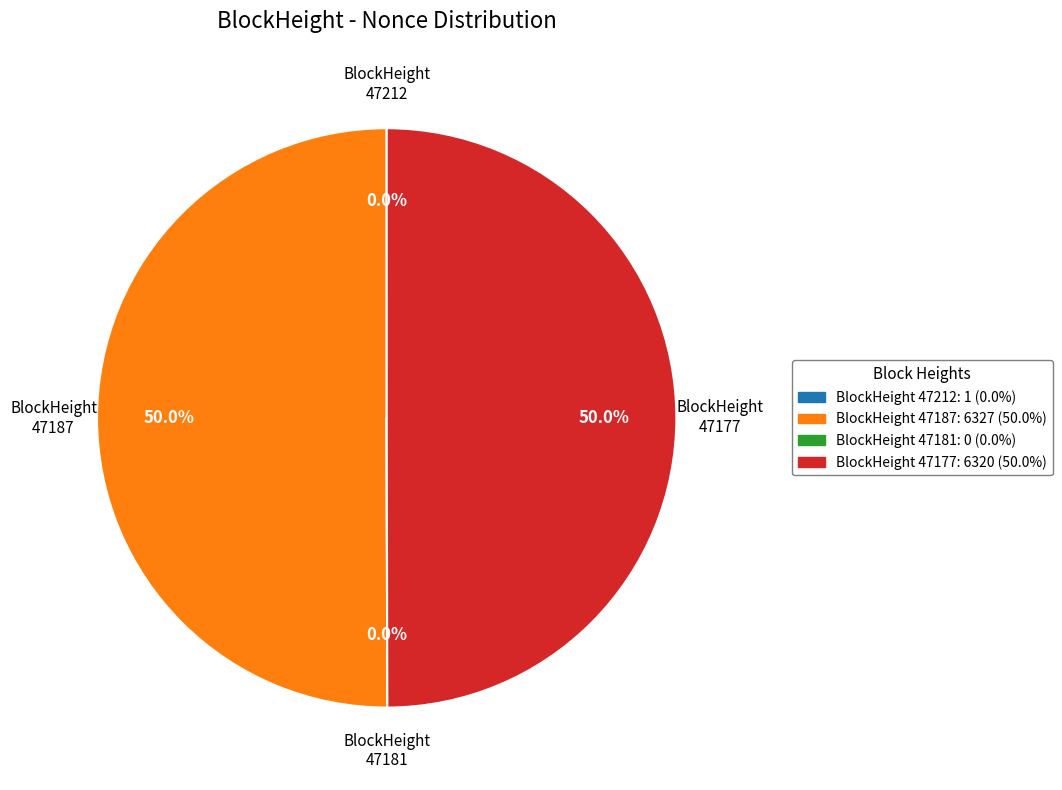

What is the smallest slice in the pie chart?

47181